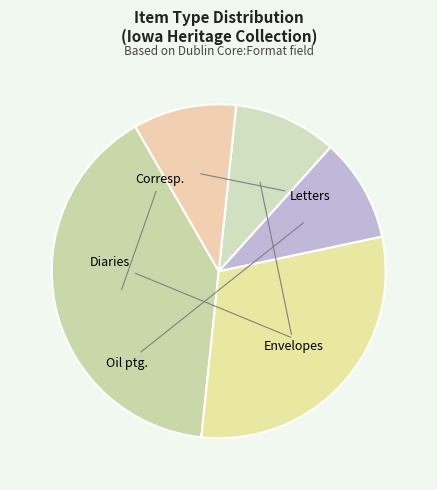

How many slices are in this pie chart?

5